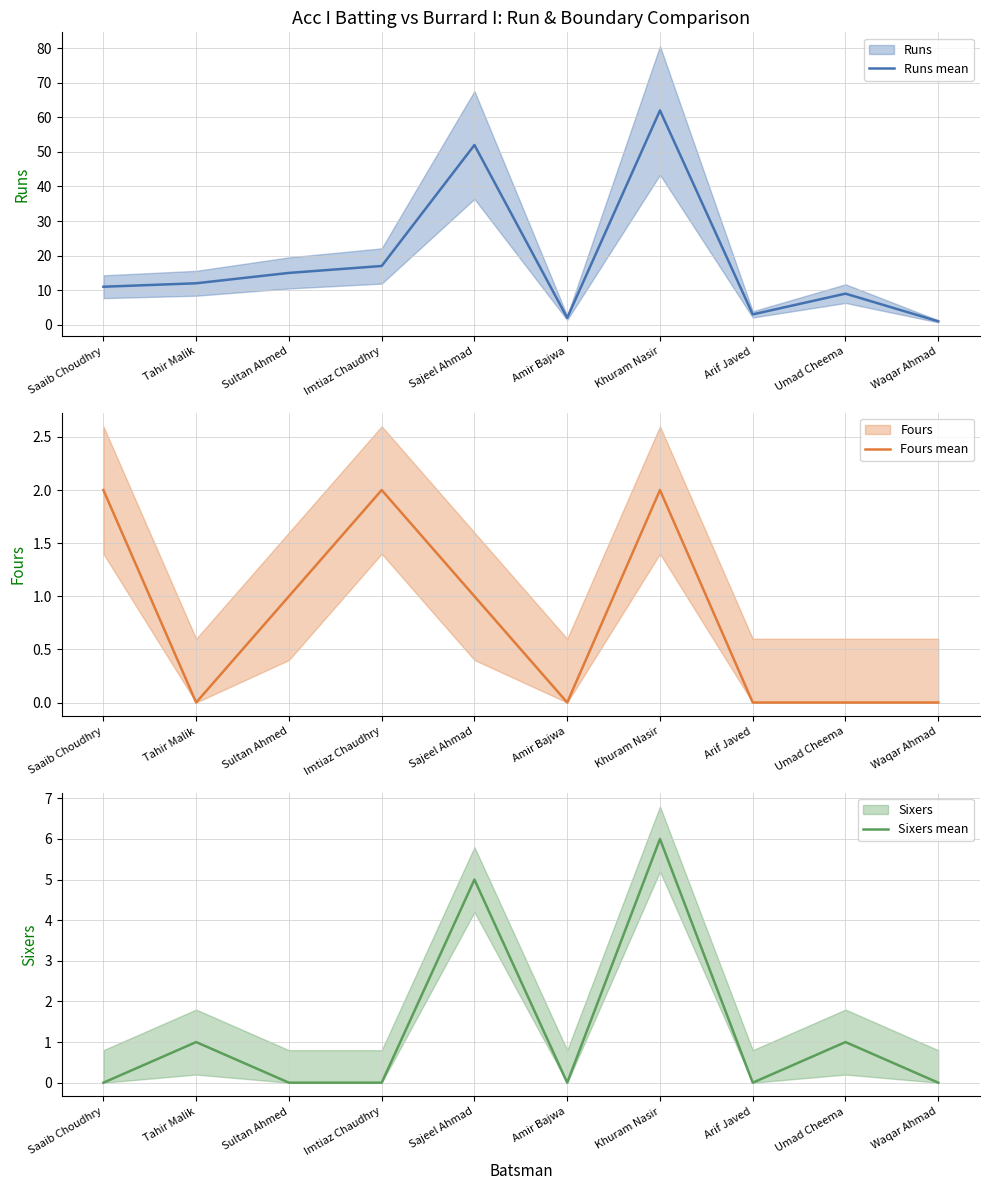

Reading right to left, extract all data points from this chart.

Runs mean: Waqar Ahmad=1	Umad Cheema=9	Arif Javed=3	Khuram Nasir=62	Amir Bajwa=2	Sajeel Ahmad=52	Imtiaz Chaudhry=17	Sultan Ahmed=15	Tahir Malik=12	Saaib Choudhry=11
Fours mean: Waqar Ahmad=0	Umad Cheema=0	Arif Javed=0	Khuram Nasir=2	Amir Bajwa=0	Sajeel Ahmad=1	Imtiaz Chaudhry=2	Sultan Ahmed=1	Tahir Malik=0	Saaib Choudhry=2
Sixers mean: Waqar Ahmad=0	Umad Cheema=1	Arif Javed=0	Khuram Nasir=6	Amir Bajwa=0	Sajeel Ahmad=5	Imtiaz Chaudhry=0	Sultan Ahmed=0	Tahir Malik=1	Saaib Choudhry=0